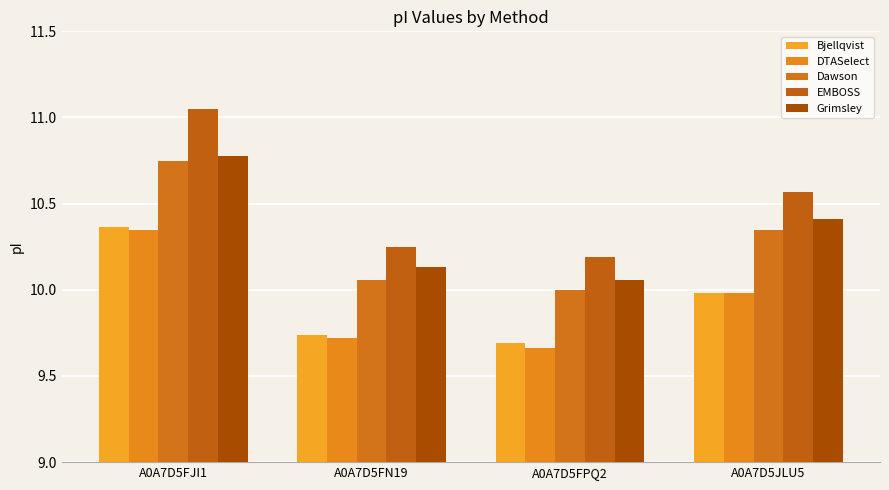

What value does the EMBOSS series have at A0A7D5FPQ2?

10.2